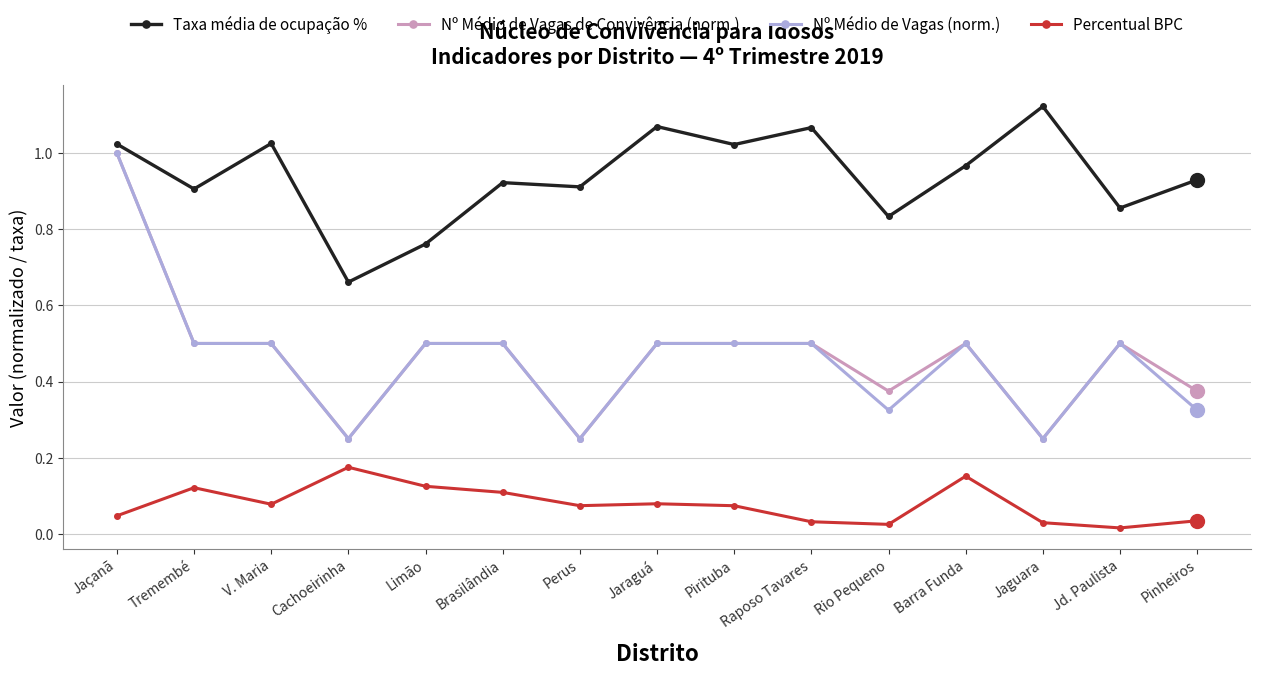

How many lines are shown in the chart?

4